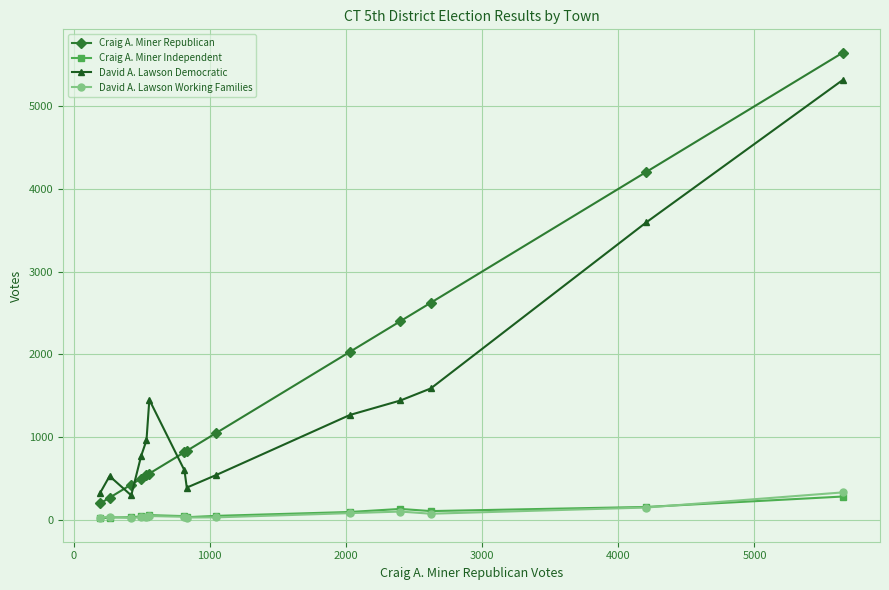

True or false: Craig A. Miner Republican and Craig A. Miner Independent cross at least once.

False